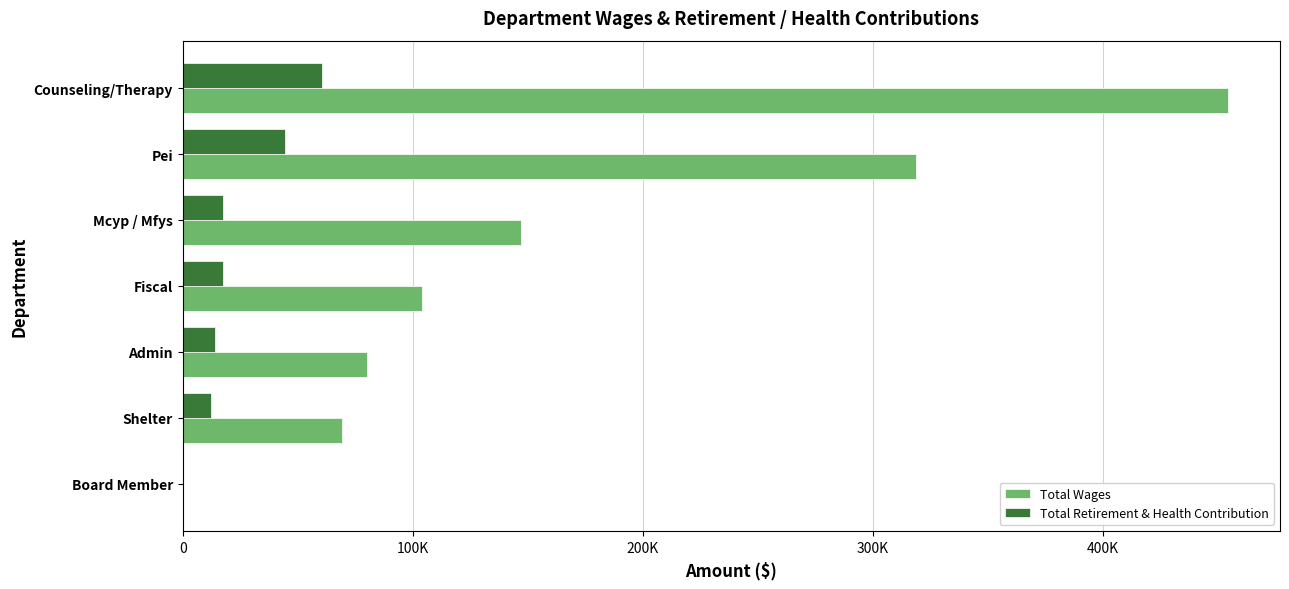

What are all the series names shown in the legend?

Total Wages, Total Retirement & Health Contribution